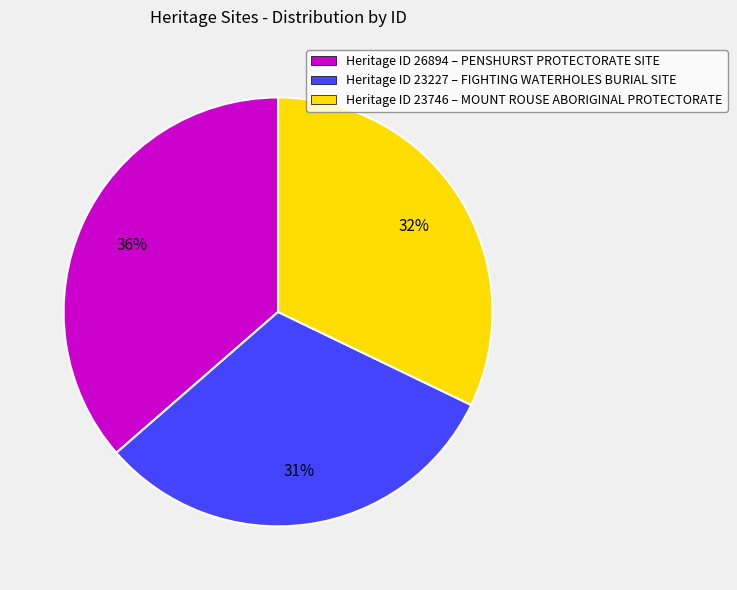

Rank the categories by value from highest to lowest.

Heritage ID 26894 – PENSHURST PROTECTORATE SITE, Heritage ID 23746 – MOUNT ROUSE ABORIGINAL PROTECTORATE, Heritage ID 23227 – FIGHTING WATERHOLES BURIAL SITE